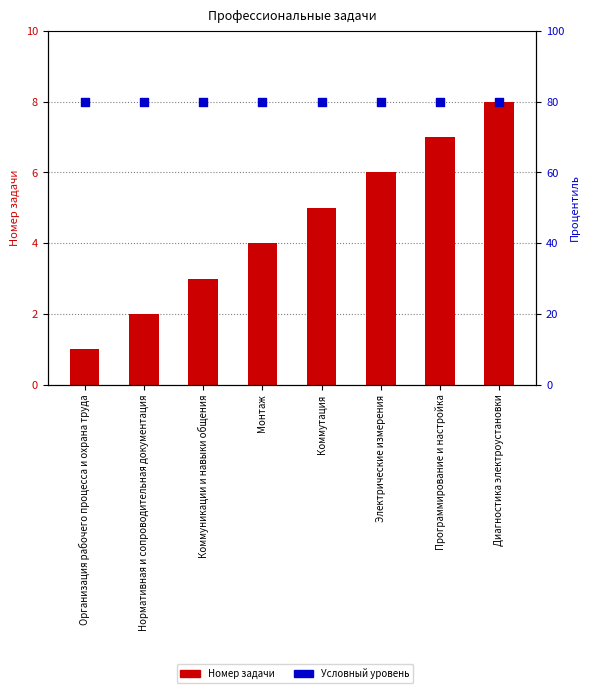

At how many categories does at least one series exceed 2?

8